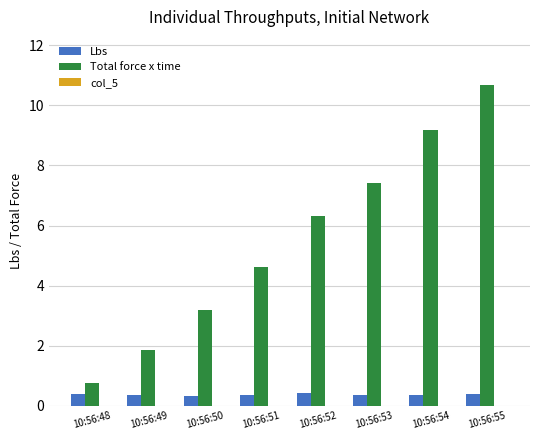

At which category is the sum across all series the highest?

10:56:55